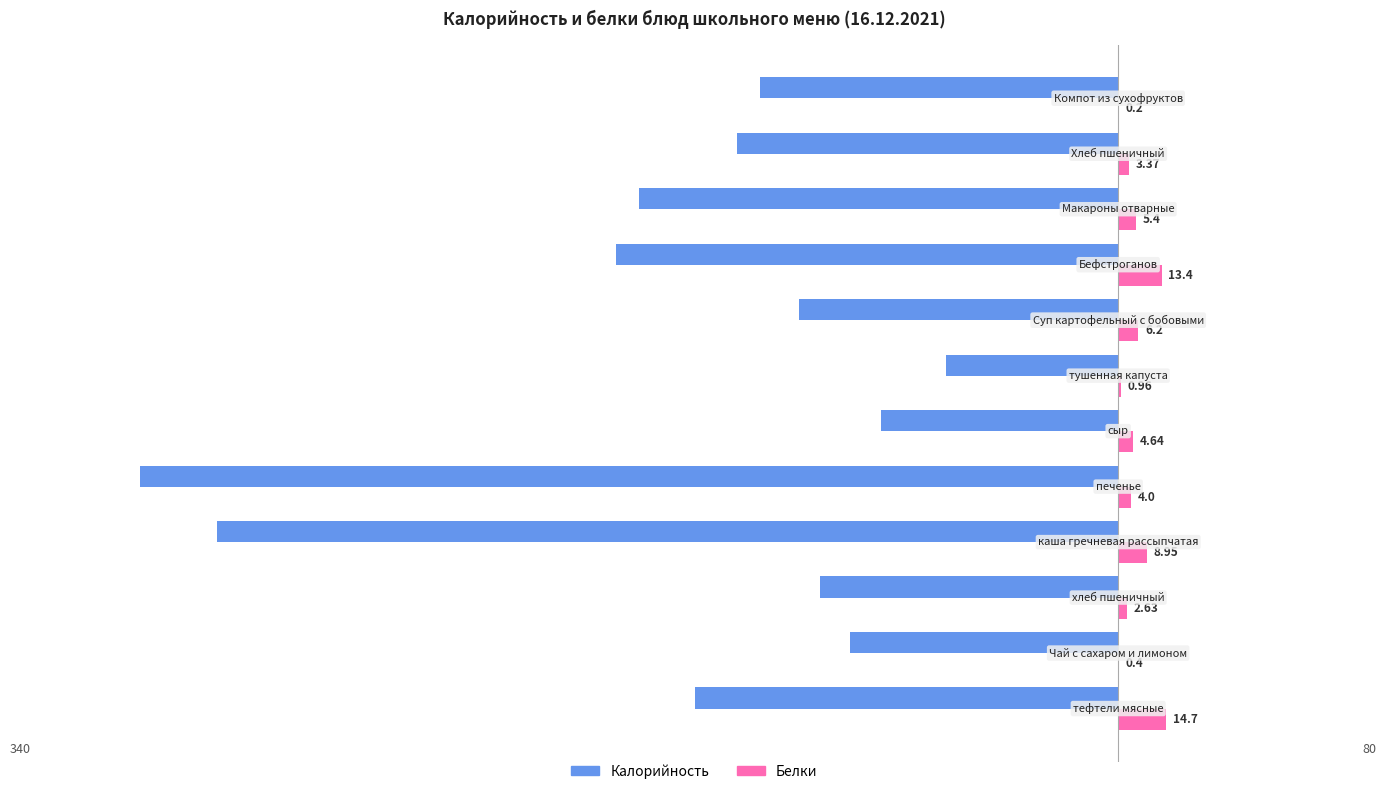

What are all the series names shown in the legend?

Калорийность, Белки